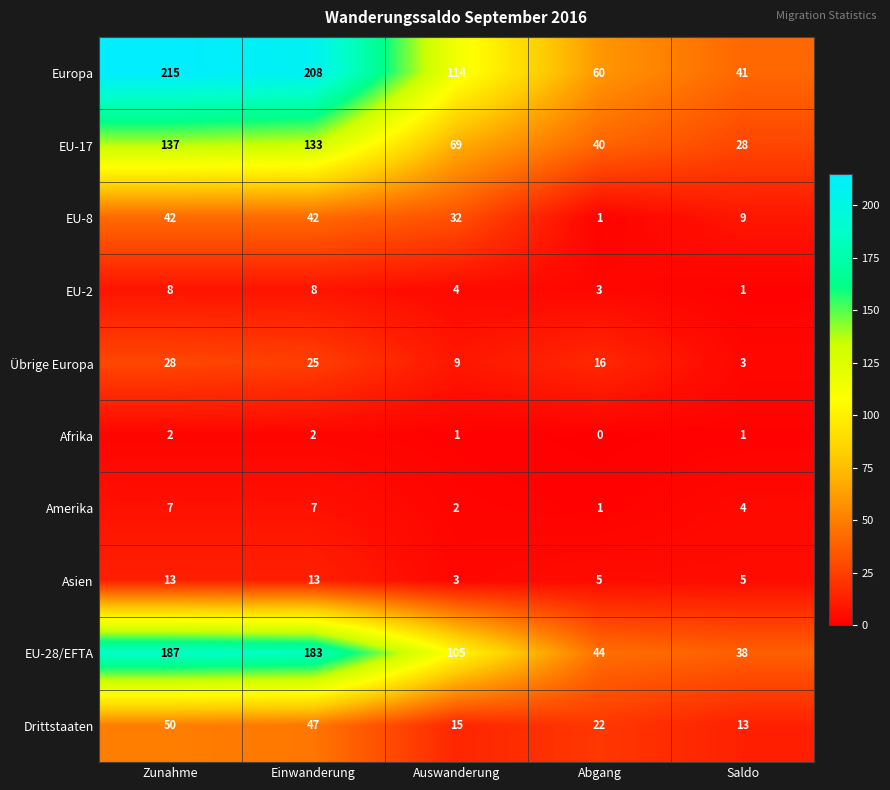

Which series has the largest total across all categories?

Europa